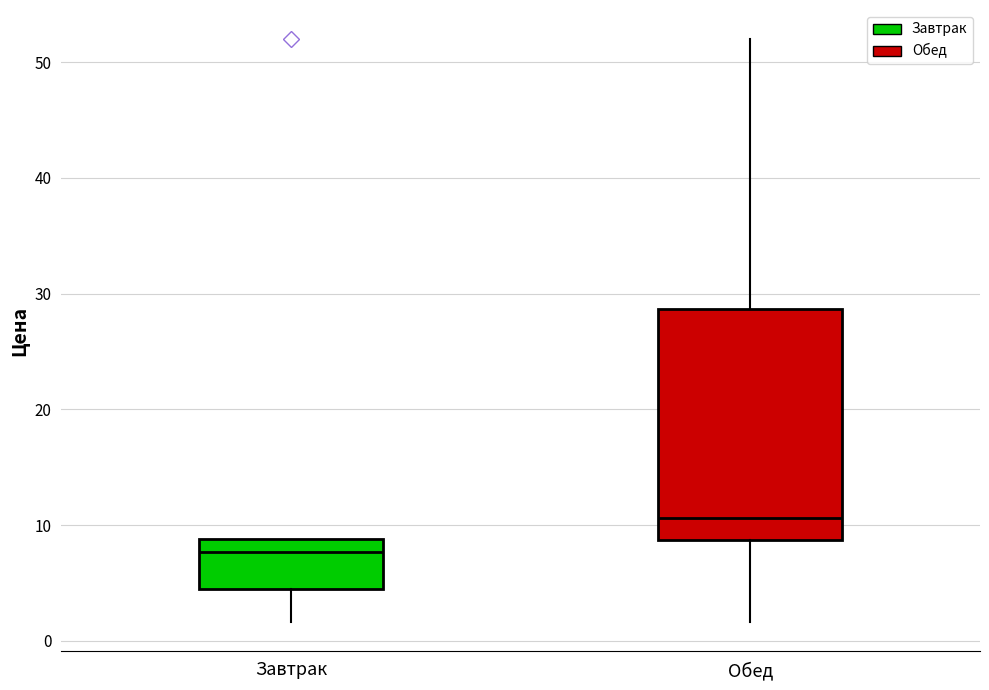

Where is the lower edge of the box for Обед on the y-axis? The values are not printed on the chart, so give them approximately, as read against the axis.

9